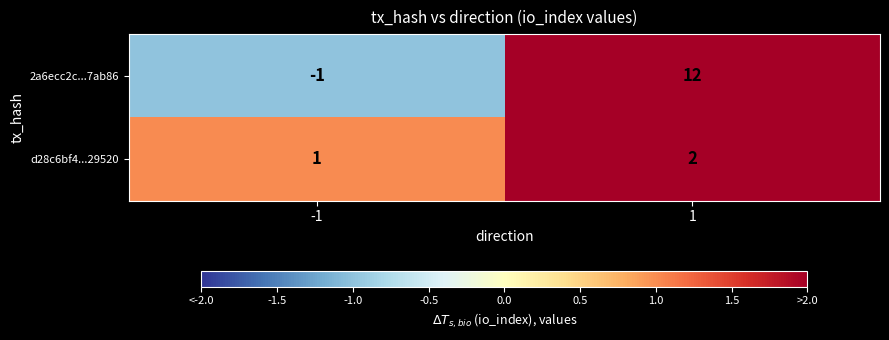

What is the sum of the d28c6bf4...29520 values at 1 and -1?

3